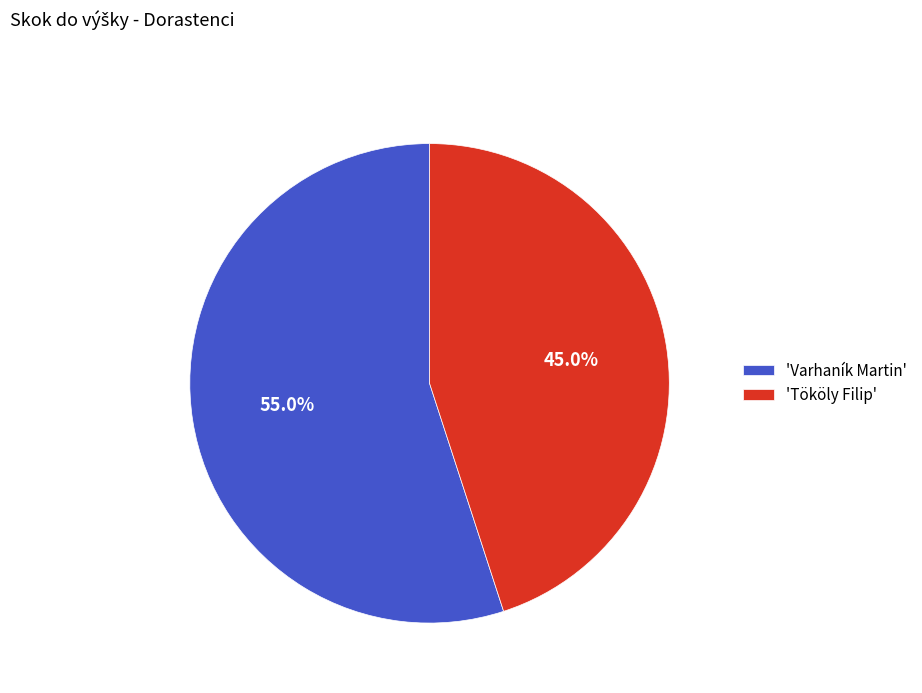

What is the majority slice?

'Varhaník Martin'